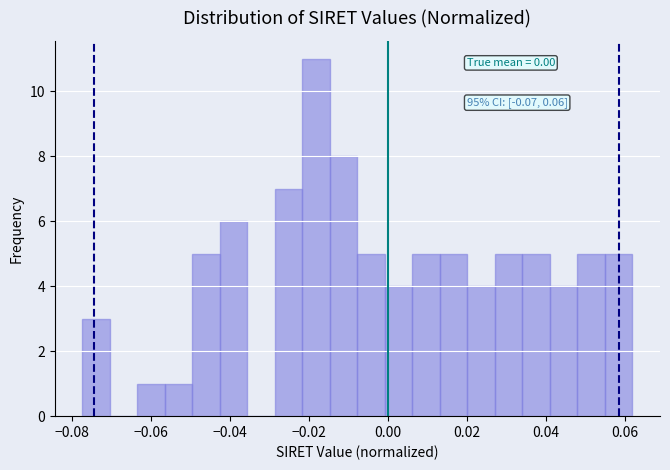

Read against the x-axis, roughly where is the centre of the tallest bar?

-0.018